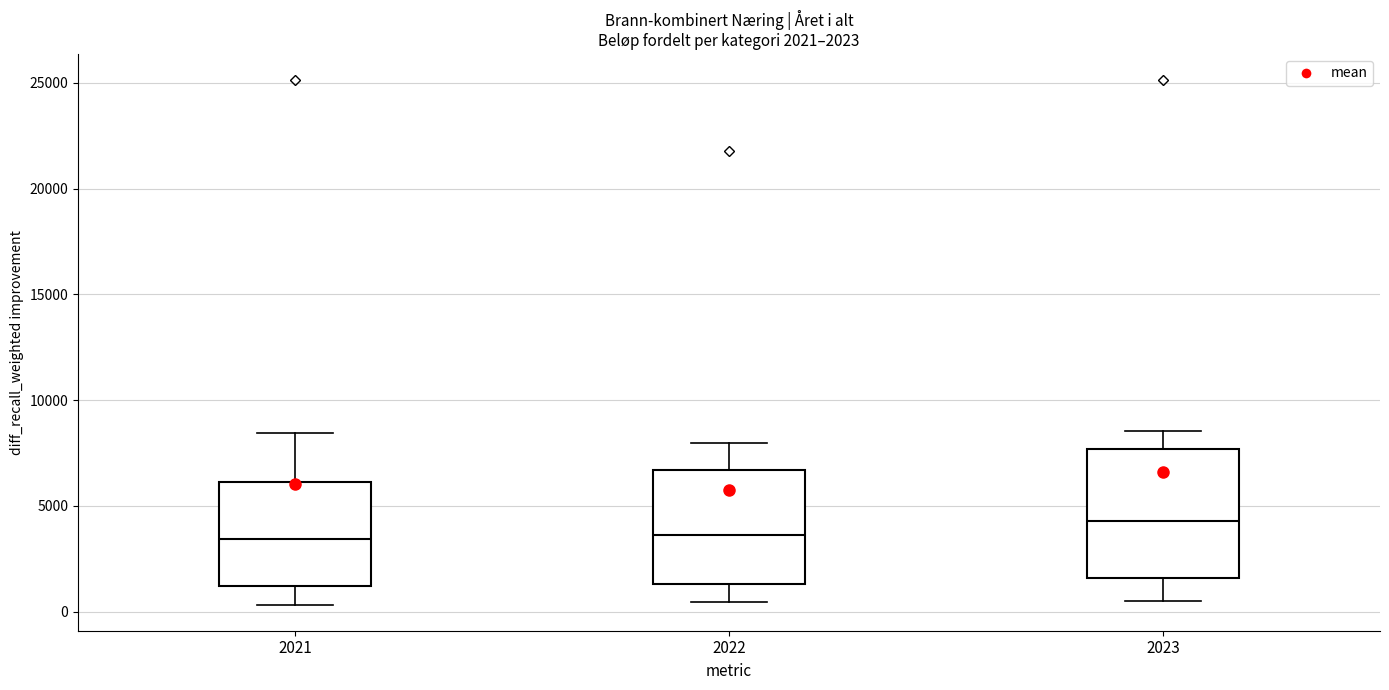

Which box is the tallest, from its lower edge to its upper edge?

2023